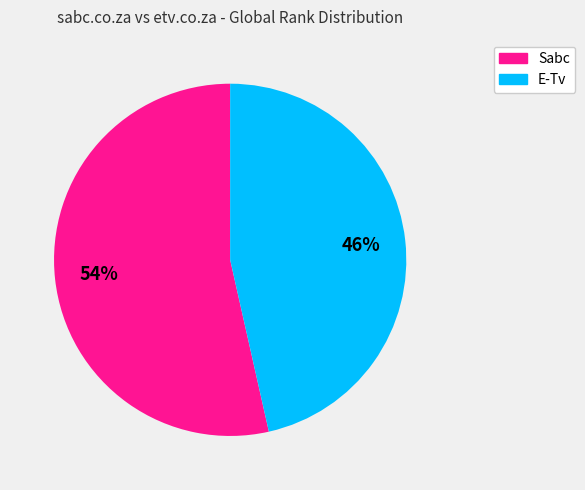

Which category has the smallest portion of the pie?

E-Tv